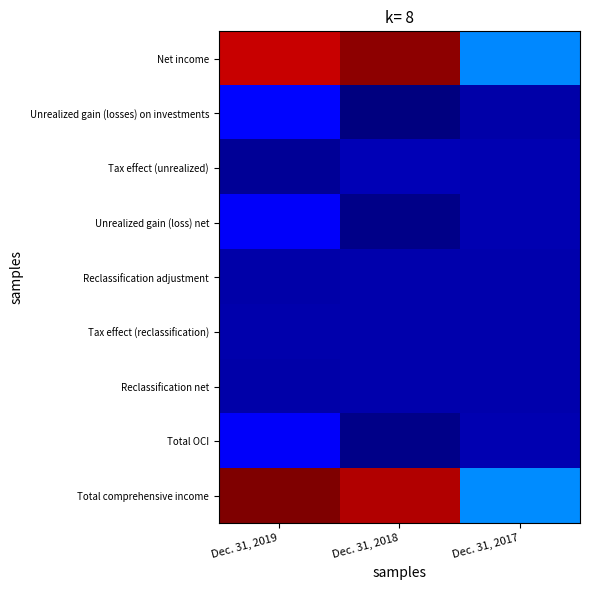

Which series changed the most between Dec. 31, 2019 and Dec. 31, 2017?

Total comprehensive income